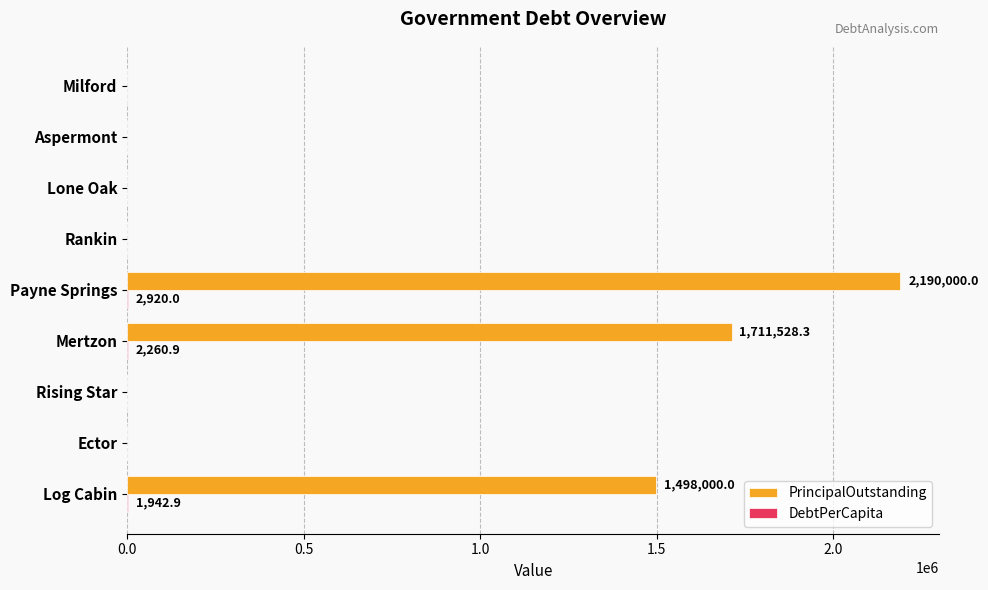

True or false: PrincipalOutstanding has a value of 0.0 at Rankin.

True